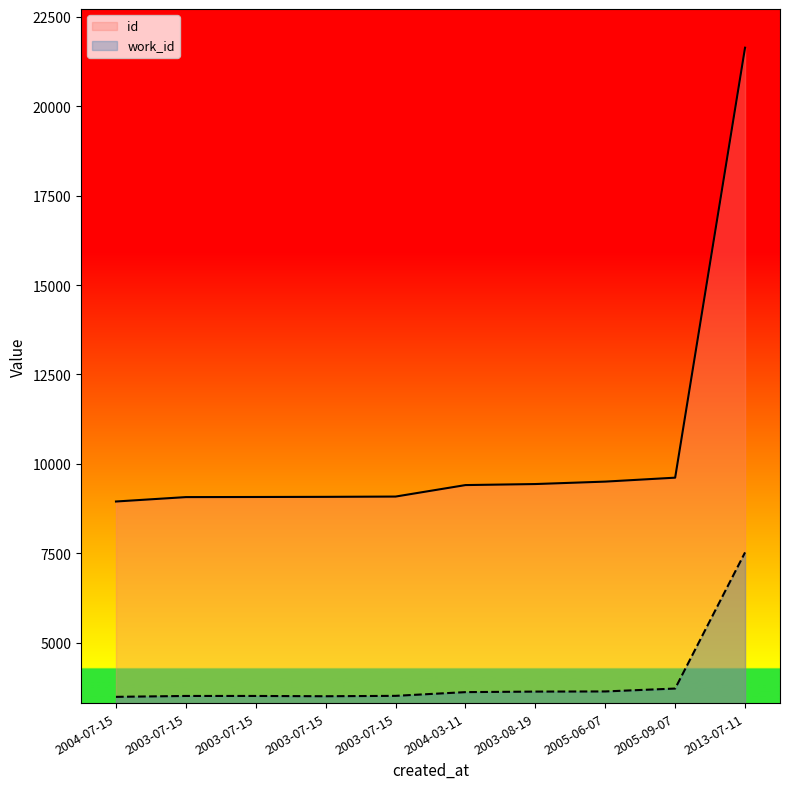

What is the label of the 6th point from the left?

2004-03-11